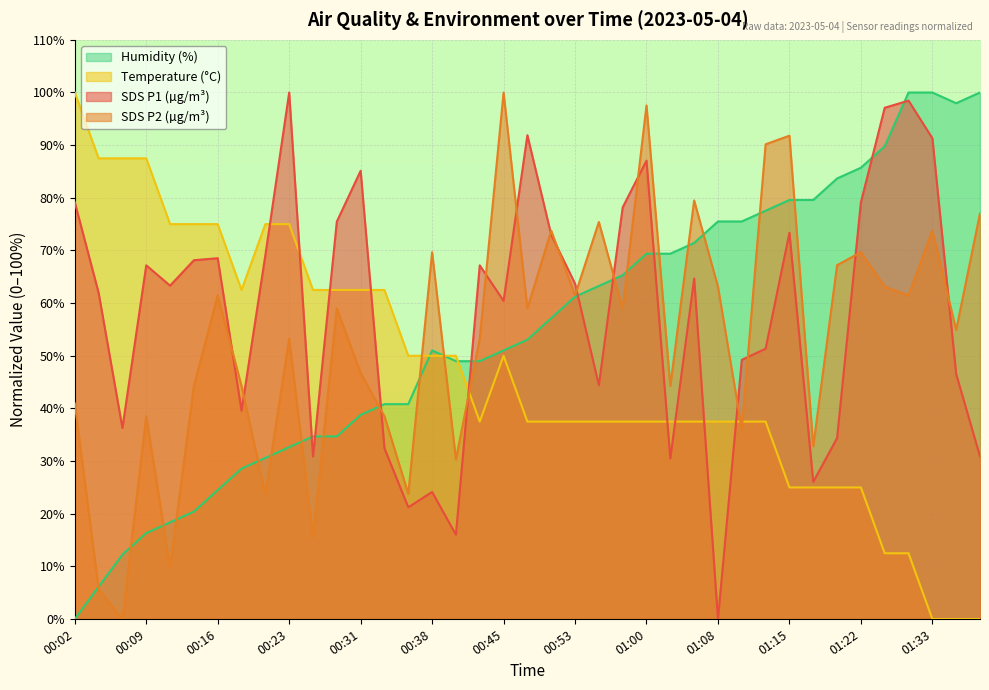

What position from the right is 00:11?

35